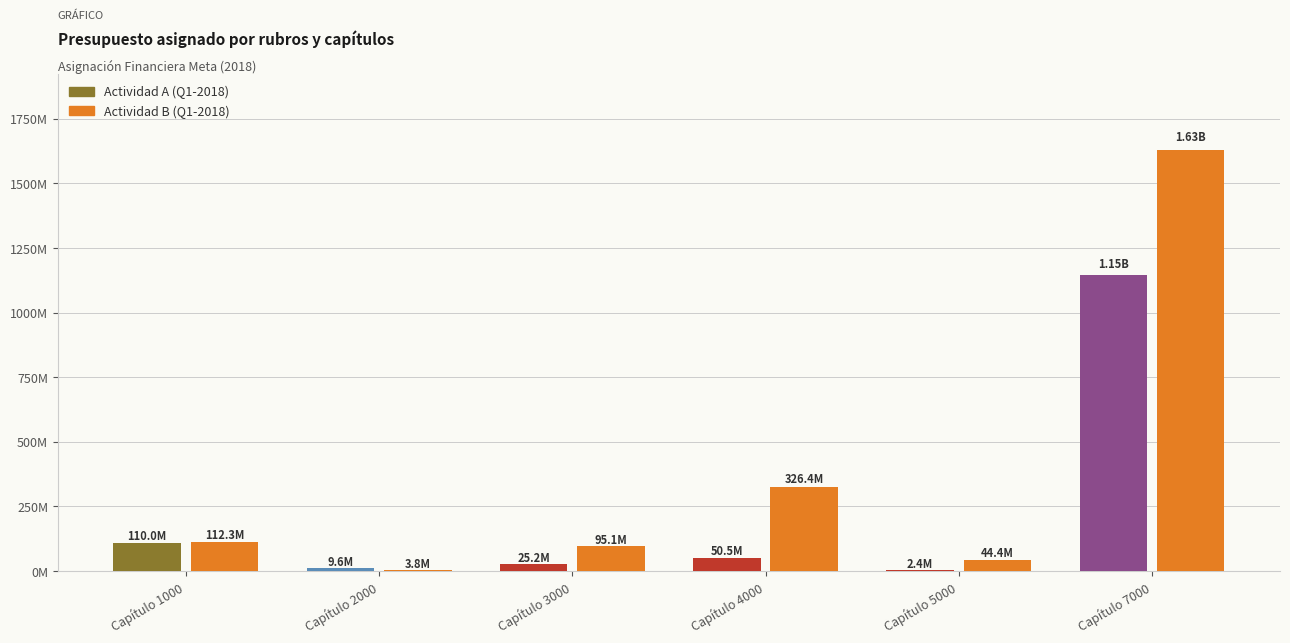

Does the chart contain stacked bars?

No